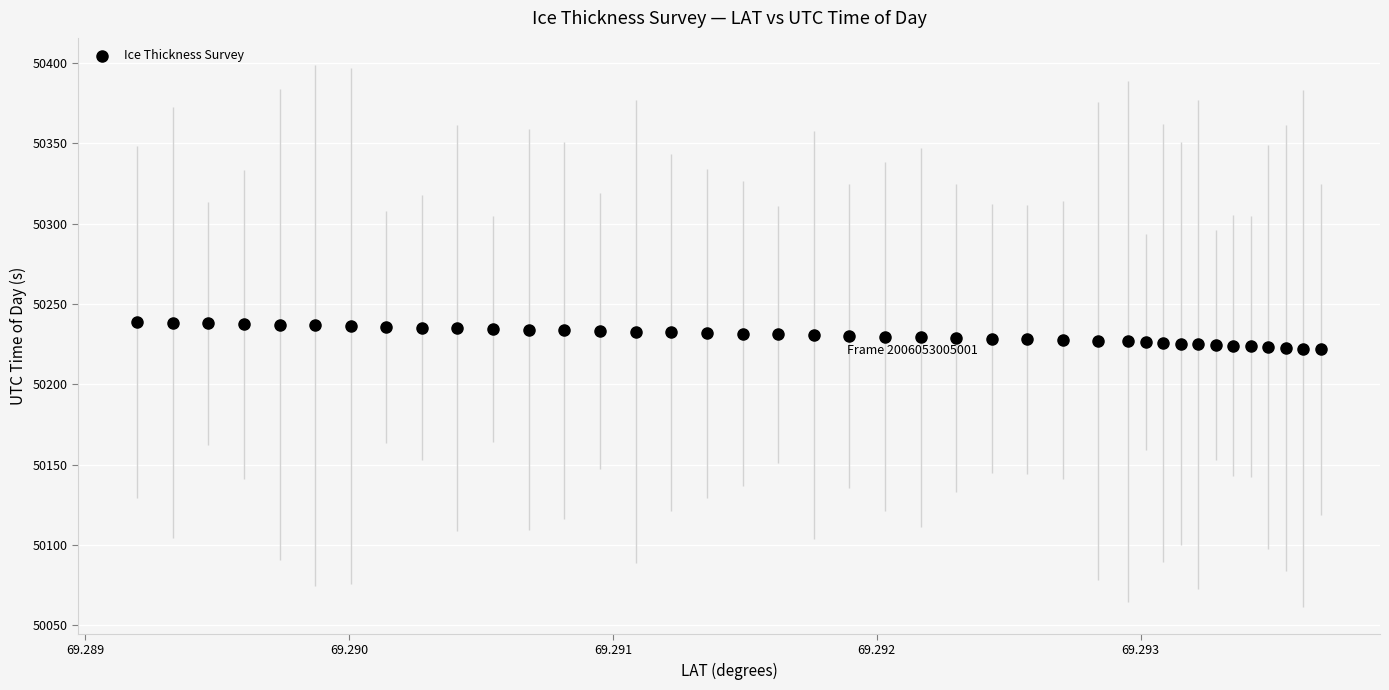

What is the range of Y values (max minus min)?

17.0